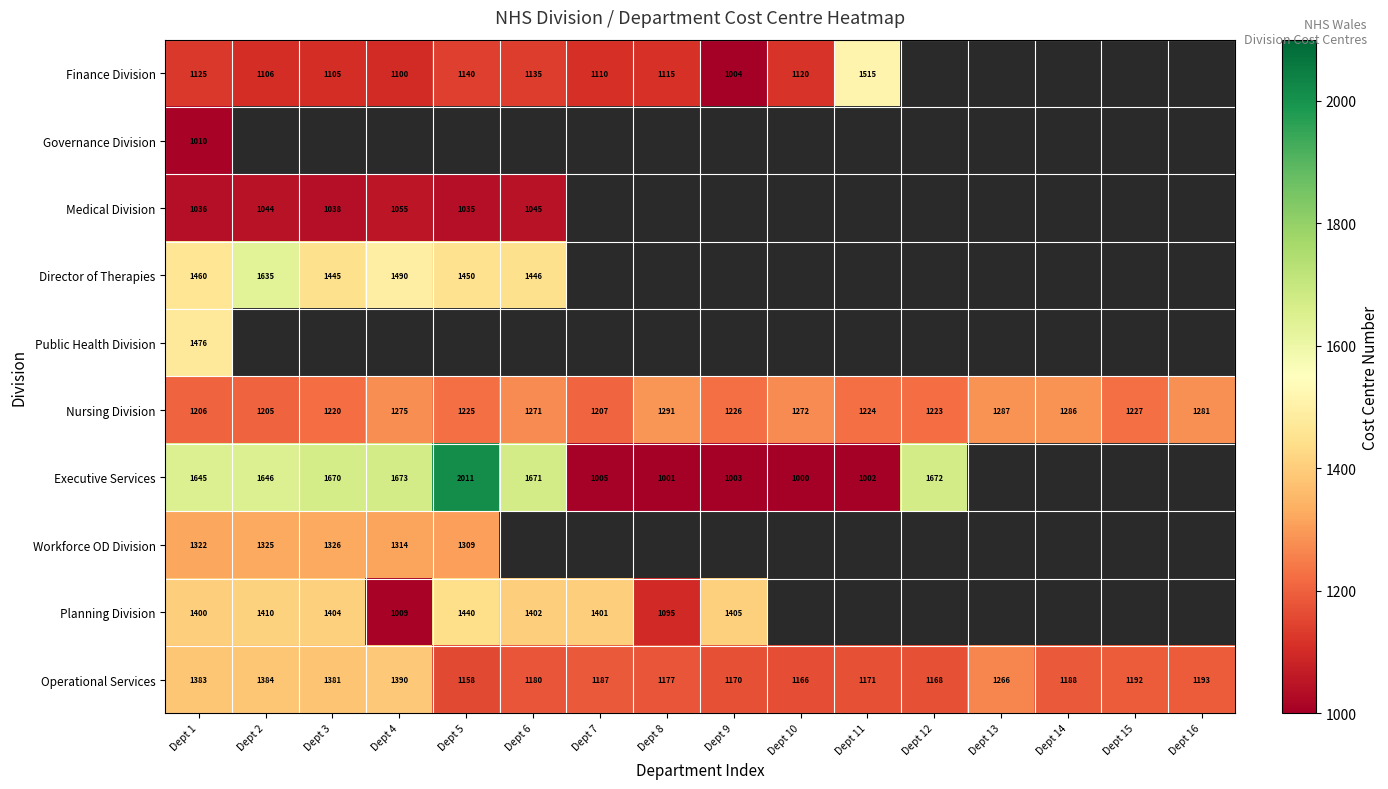

The value of Nursing Division at Dept 16 is 1281. True or false?

True